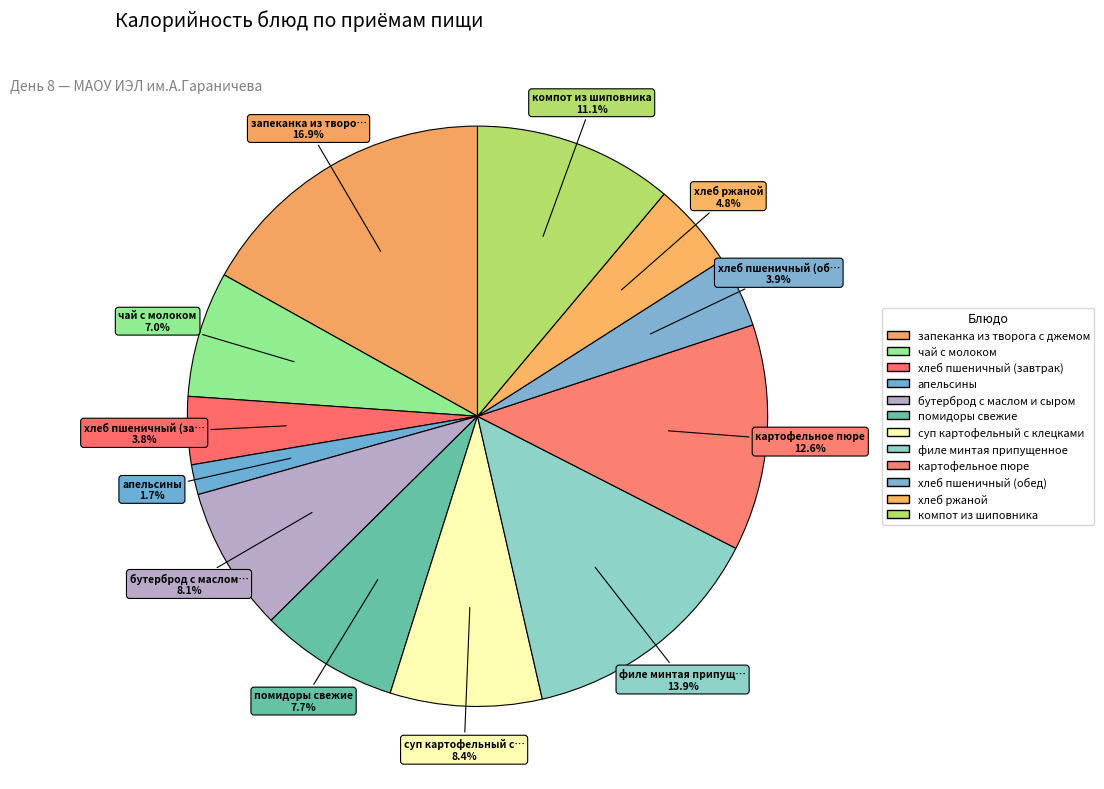

How many segments does this pie chart have?

12